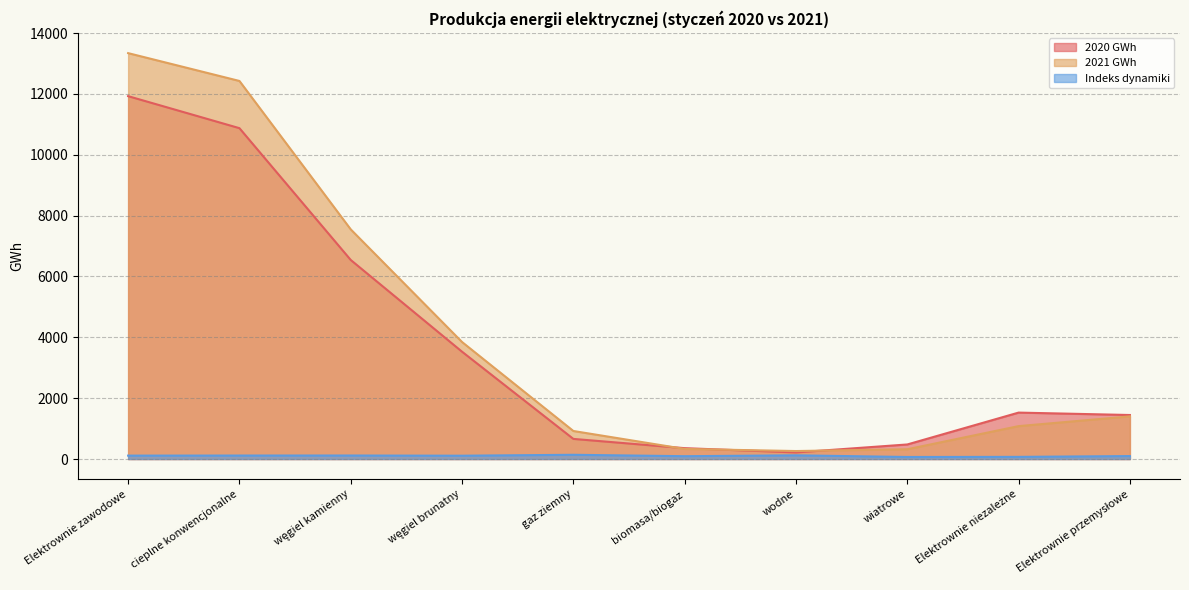

How many times do 2021 GWh and 2020 GWh cross each other?

3